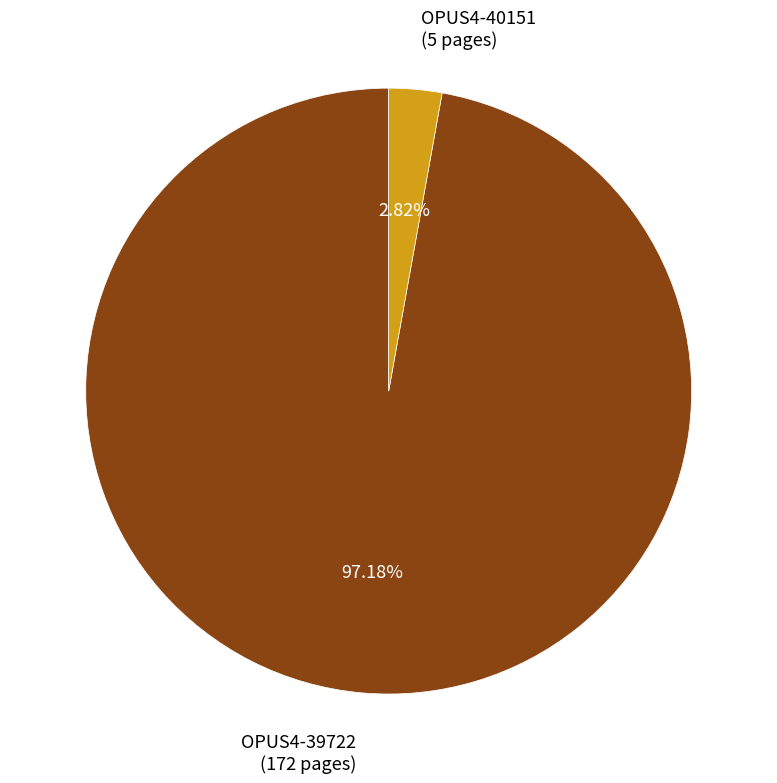

Do OPUS4-39722 (172 pages) and OPUS4-40151 (5 pages) together represent more than half of the pie?

Yes